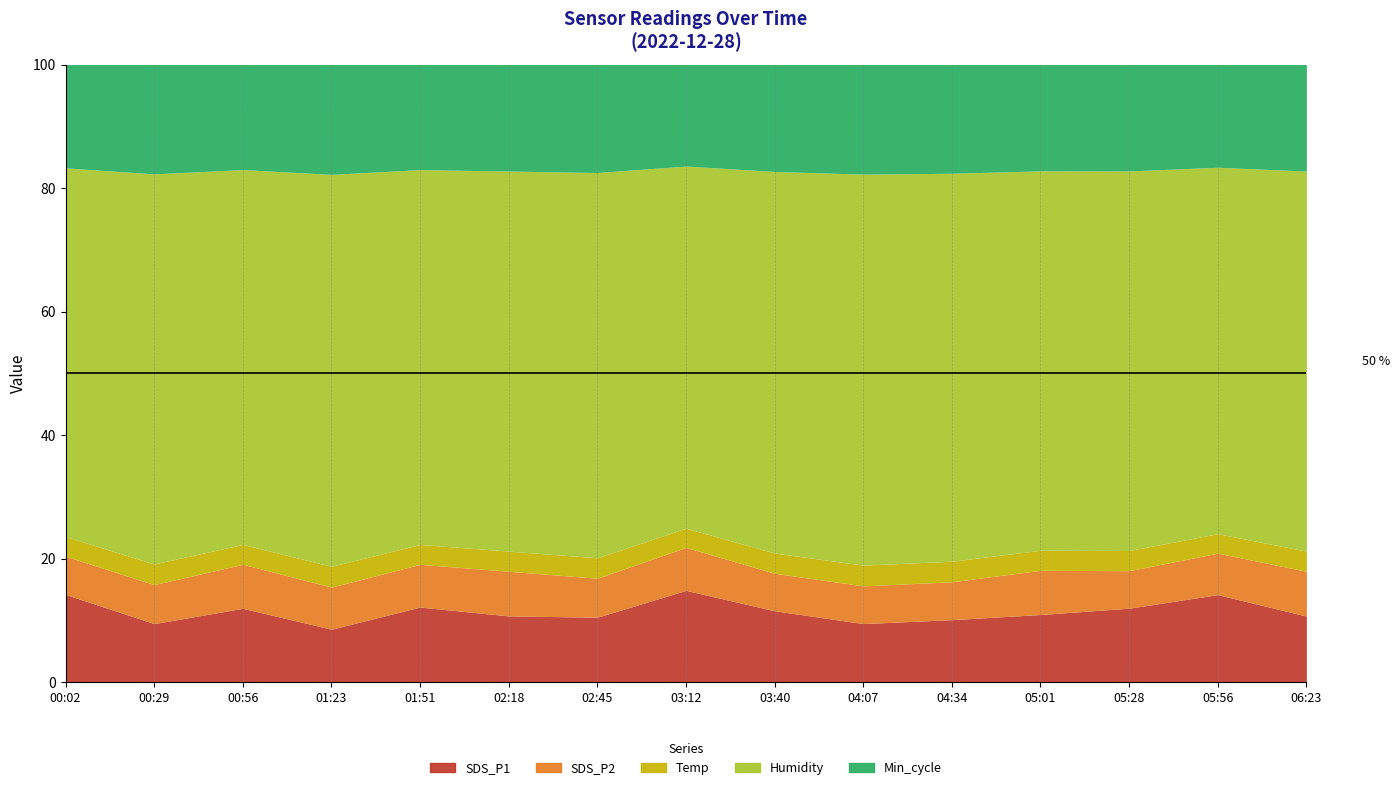

In SDS_P1, how many points are lower than both neighbors (excluding endpoints)?

4